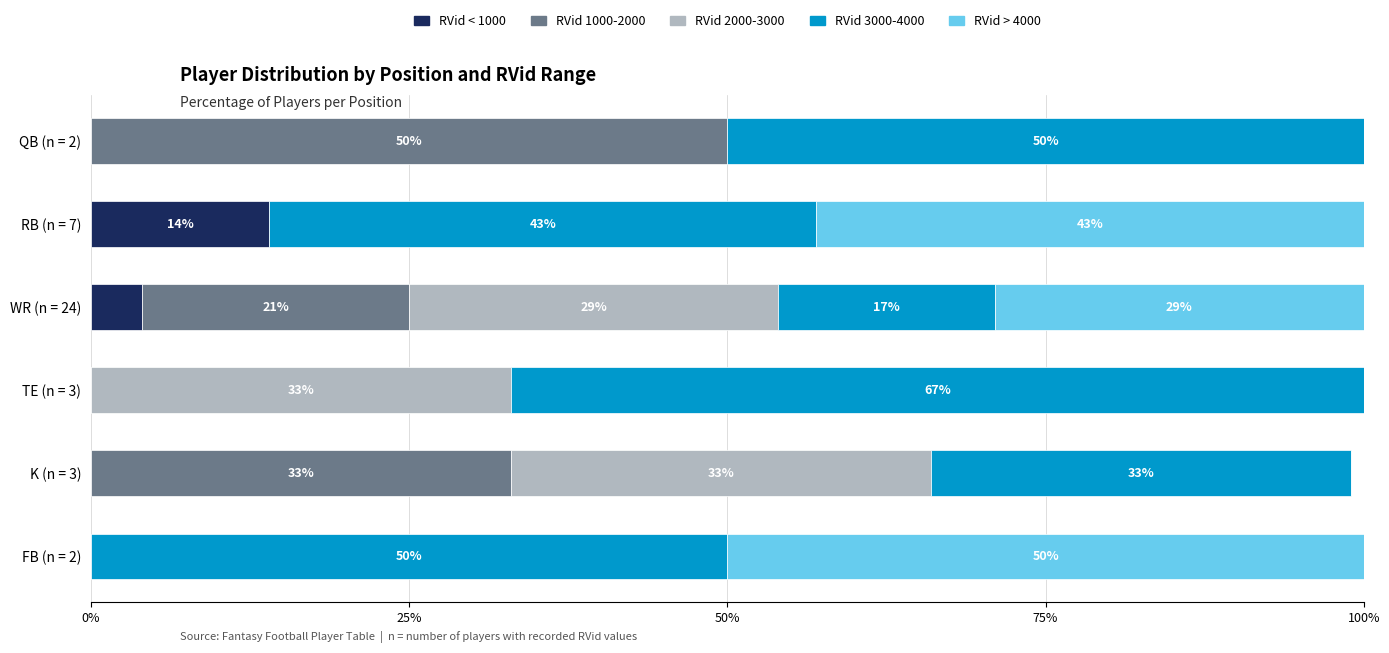

What is the highest value of the RVid < 1000 series?

14